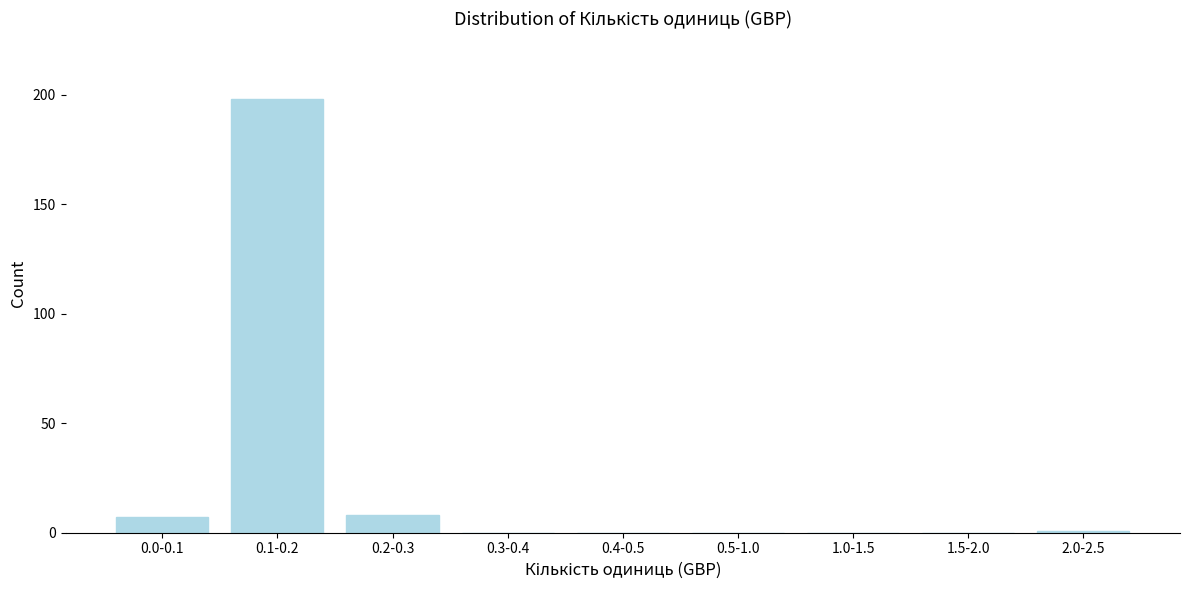

Reading left to right, what are all the values shown in this chart?

0.0-0.1=7	0.1-0.2=198	0.2-0.3=8	0.3-0.4=0	0.4-0.5=0	0.5-1.0=0	1.0-1.5=0	1.5-2.0=0	2.0-2.5=1